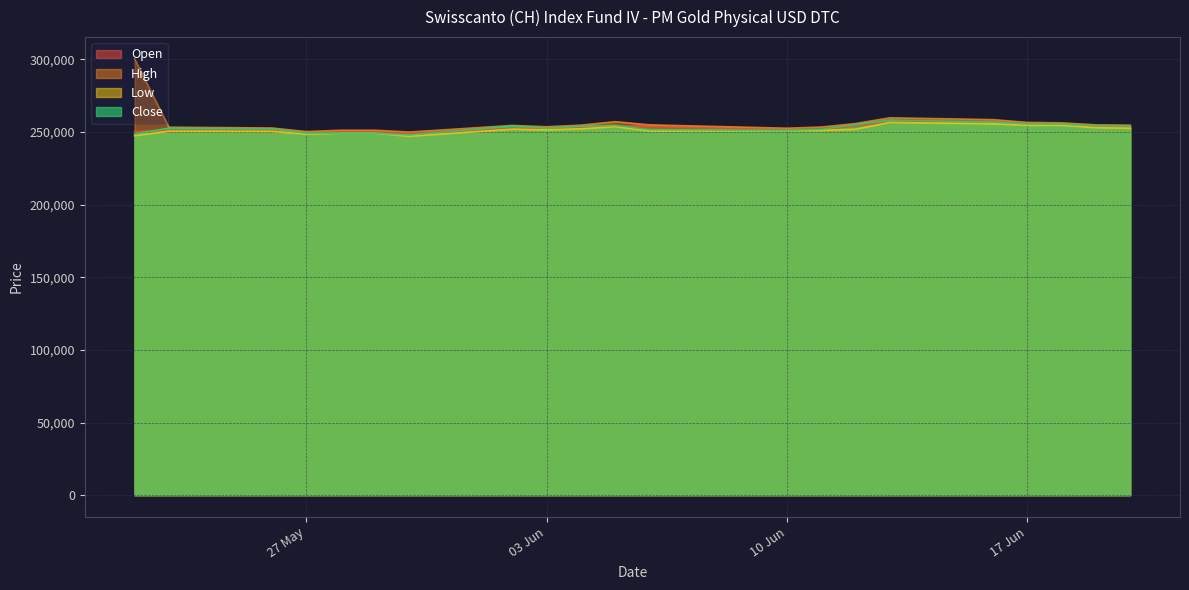

At which label does Open reach its minimum?

30.05.2025